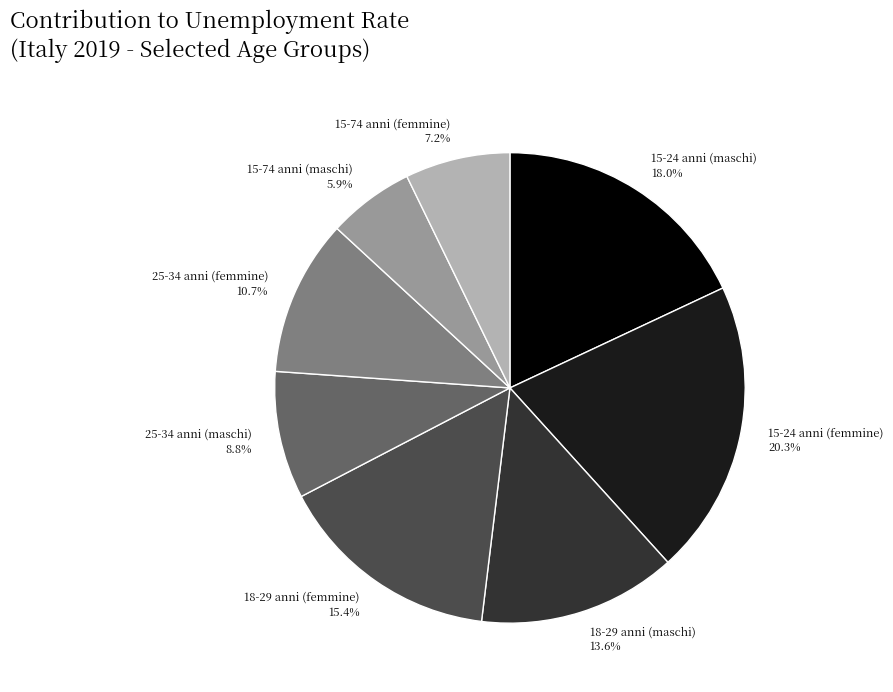

To the nearest percent, what is the average slice percentage?

12%